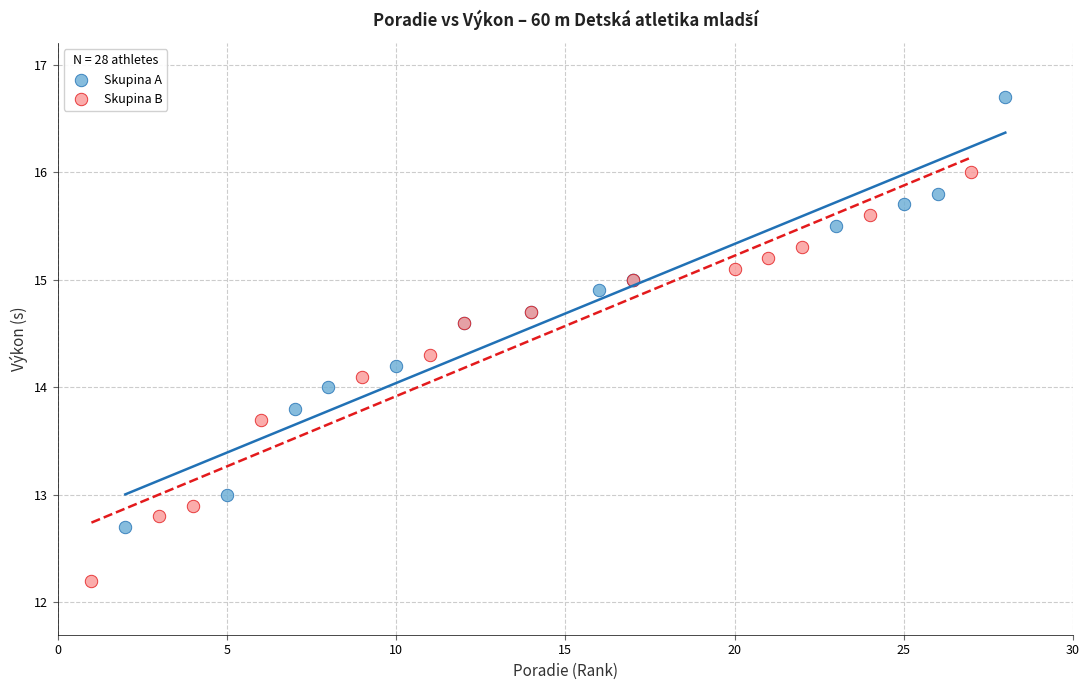

Which series has the largest Y range (max minus min)?

Skupina A